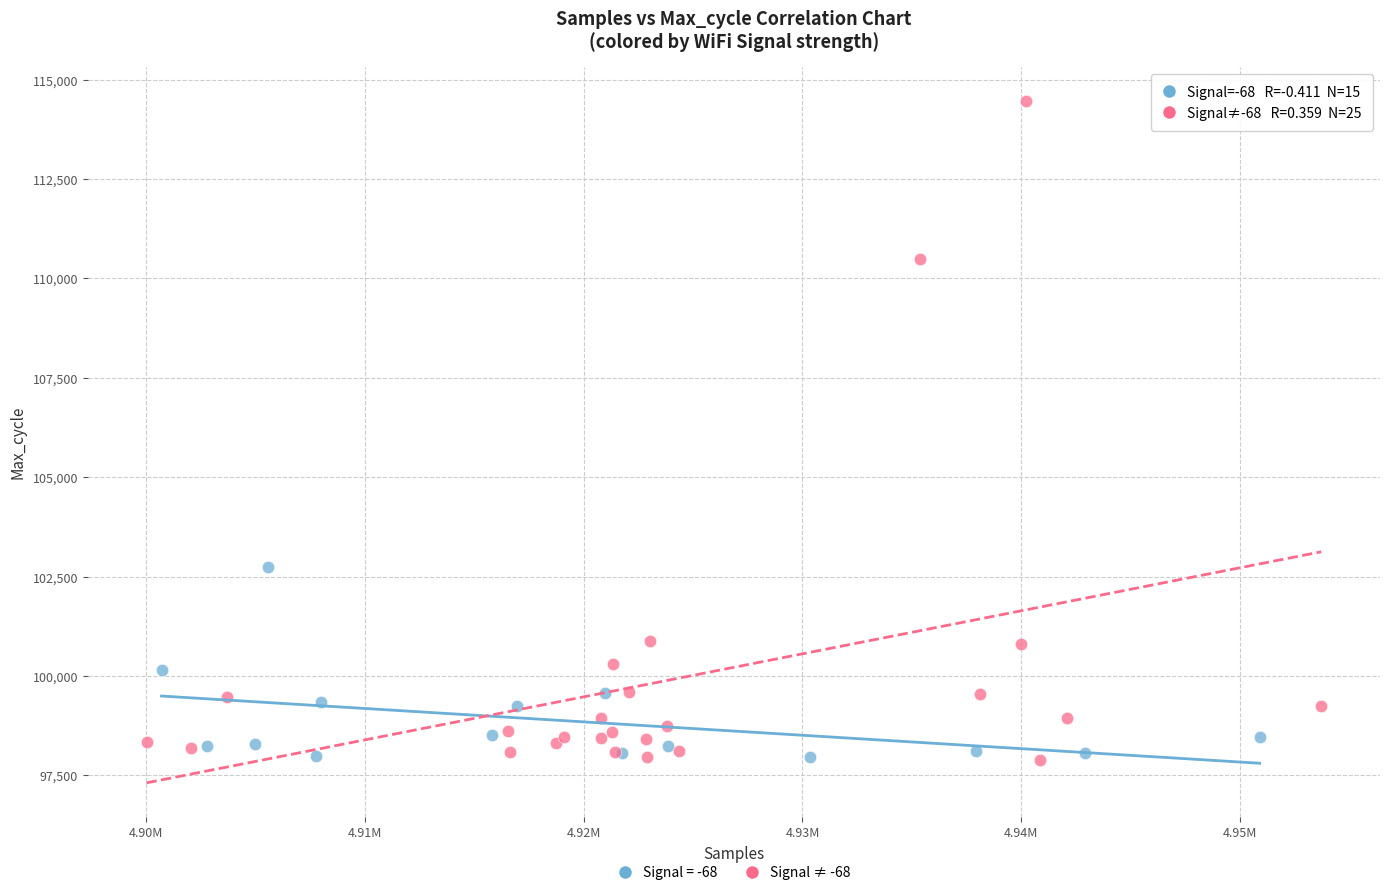

Which series has the largest Y range (max minus min)?

Signal ≠ -68